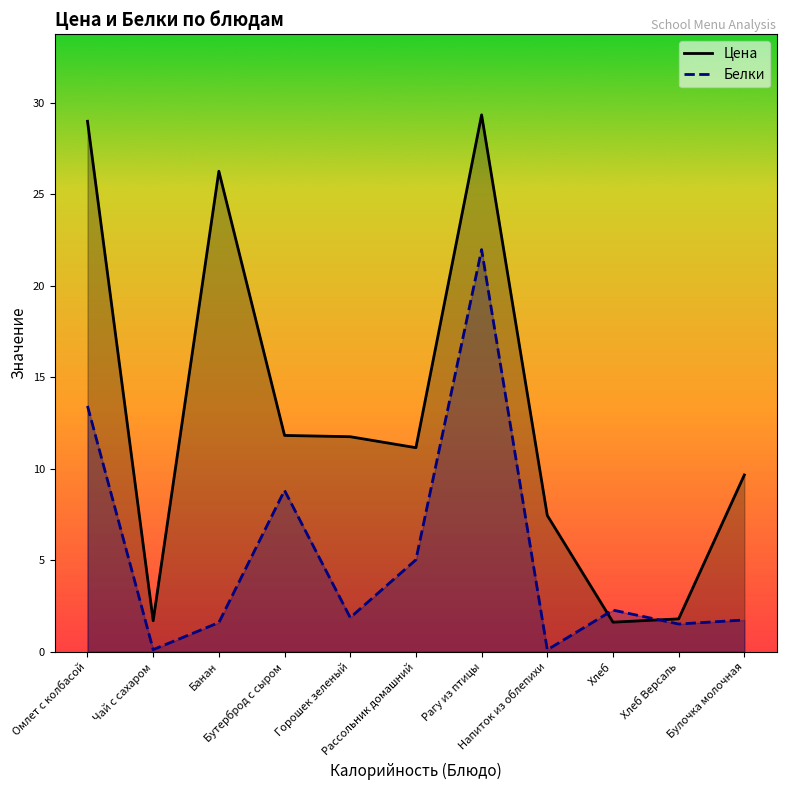

At which category is the sum across all series the highest?

Рагу из птицы